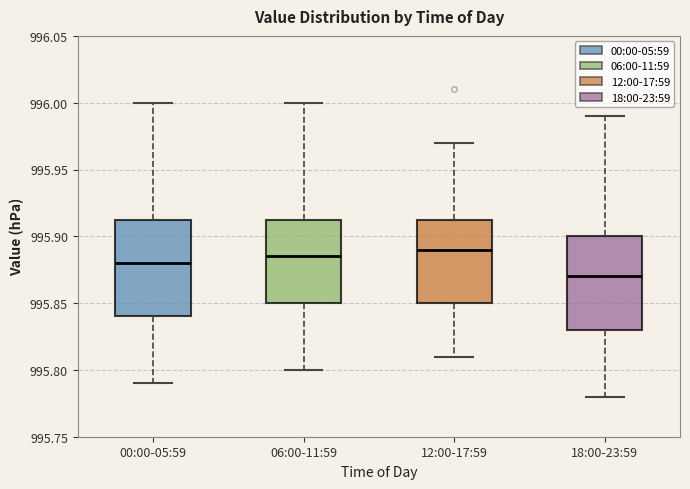

Where does the upper whisker of the box for 12:00-17:59 end on the y-axis? The values are not printed on the chart, so give them approximately, as read against the axis.

995.970